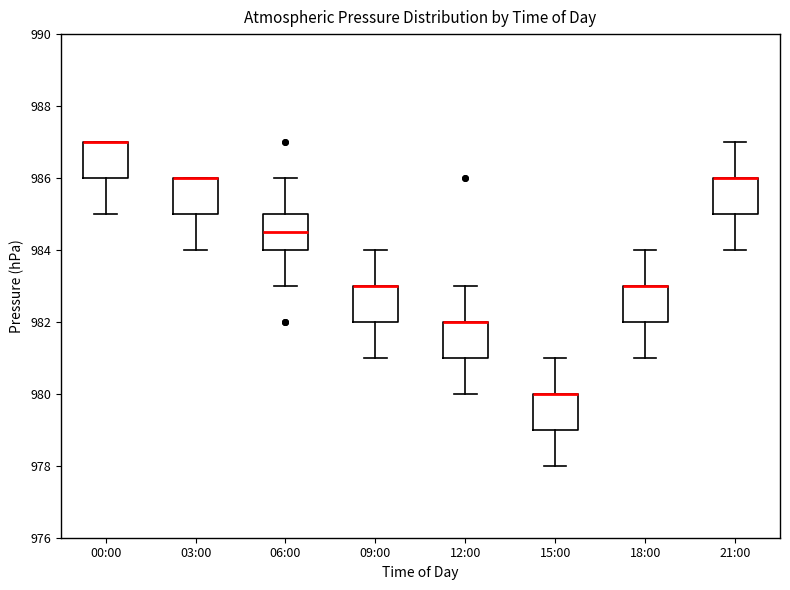

Reading left to right, transcribe this box plot: for each box, give where its median line is, the range the box spans, and where its two whiskers end, as read against the y-axis. The values are not printed on the chart, so give them approximately, as read against the axis.

00:00: median 987.0 (drawn on the box's upper edge), box 986.0 to 987.0, whiskers 985.0 to 987.0
03:00: median 986.0 (drawn on the box's upper edge), box 985.0 to 986.0, whiskers 984.0 to 986.0
06:00: median 984.6, box 984.0 to 985.0, whiskers 983.0 to 986.0
09:00: median 983.0 (drawn on the box's upper edge), box 982.0 to 983.0, whiskers 981.0 to 984.0
12:00: median 982.0 (drawn on the box's upper edge), box 981.0 to 982.0, whiskers 980.0 to 983.0
15:00: median 980.0 (drawn on the box's upper edge), box 979.0 to 980.0, whiskers 978.0 to 981.0
18:00: median 983.0 (drawn on the box's upper edge), box 982.0 to 983.0, whiskers 981.0 to 984.0
21:00: median 986.0 (drawn on the box's upper edge), box 985.0 to 986.0, whiskers 984.0 to 987.0